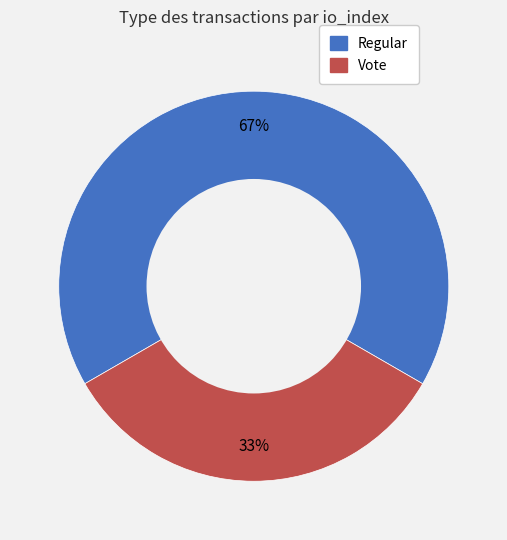

Count the number of slices in the pie.

2